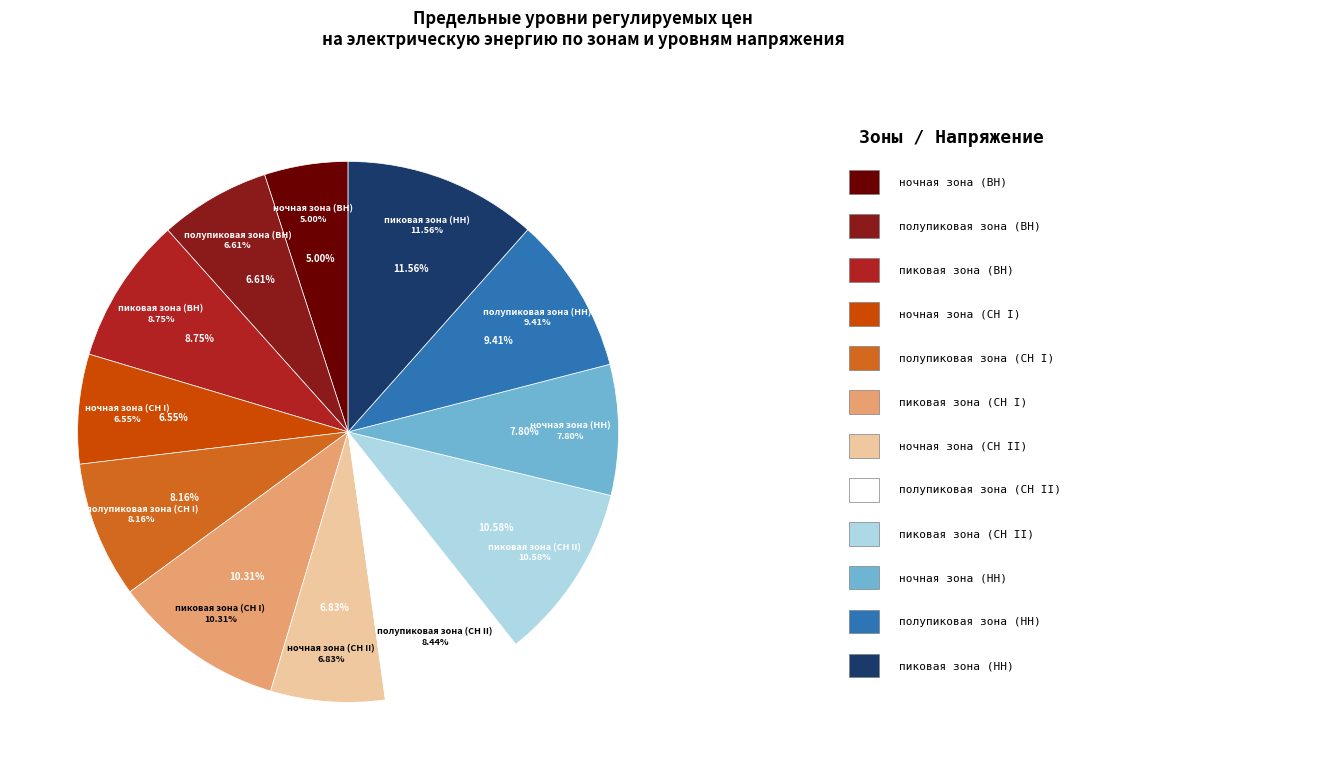

Is it true that пиковая зона (СН II) is 2% of the pie?

False